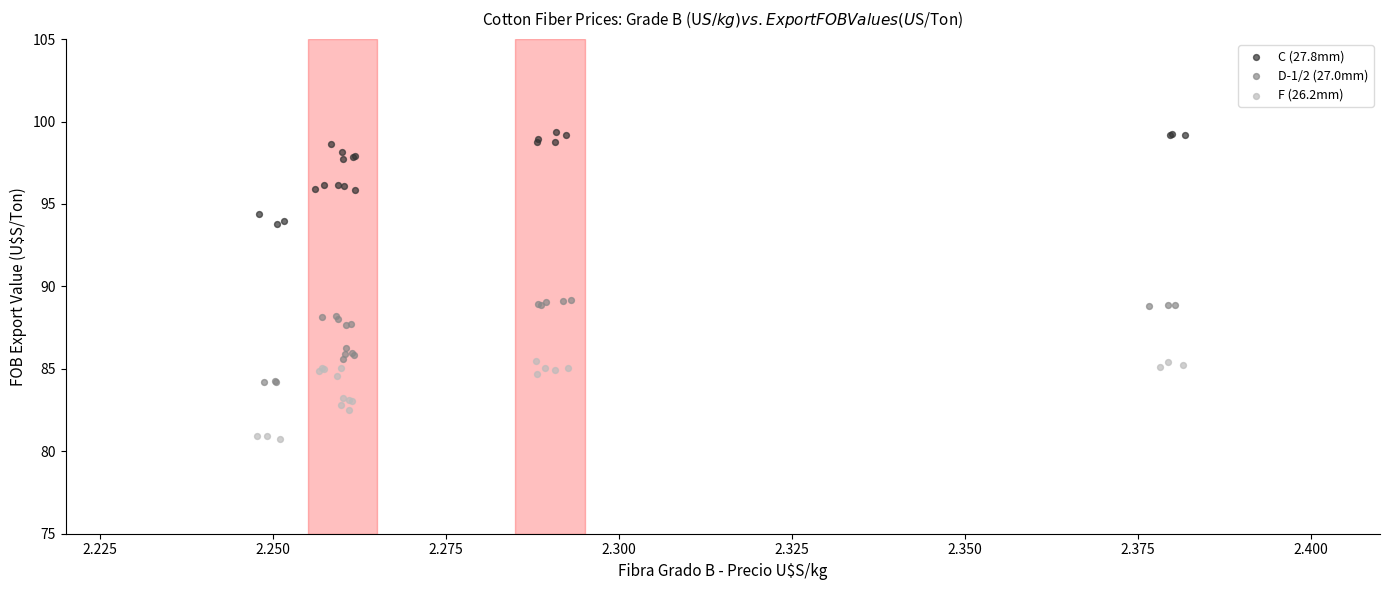

What are all the series names shown in the legend?

C (27.8mm), D-1/2 (27.0mm), F (26.2mm)